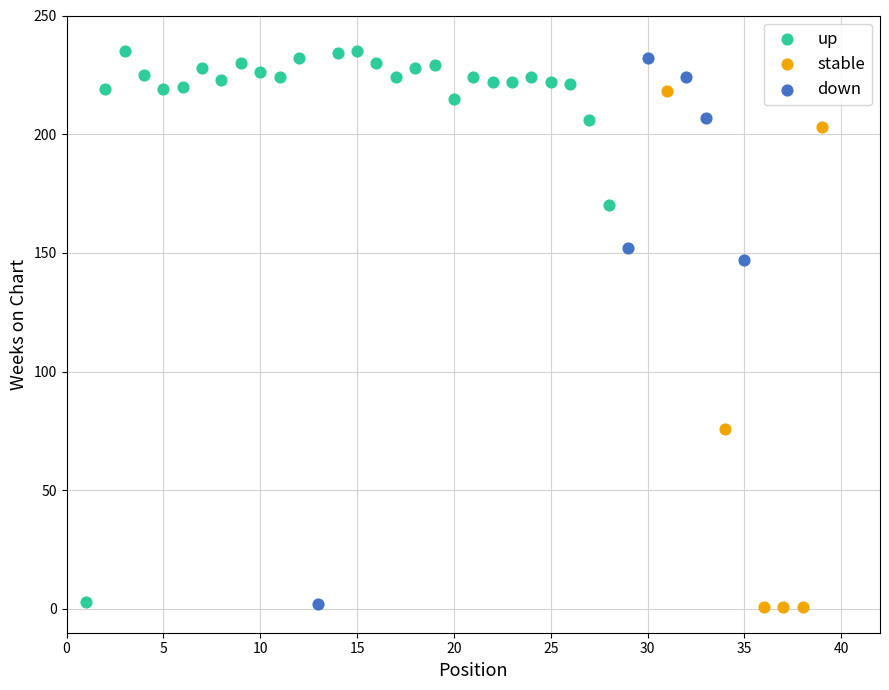

Which series has the widest spread of Y values?

up